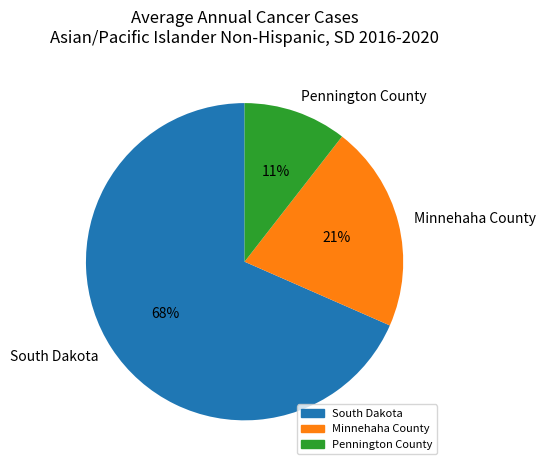

What percentage is the Pennington County slice, to the nearest percent?

11%